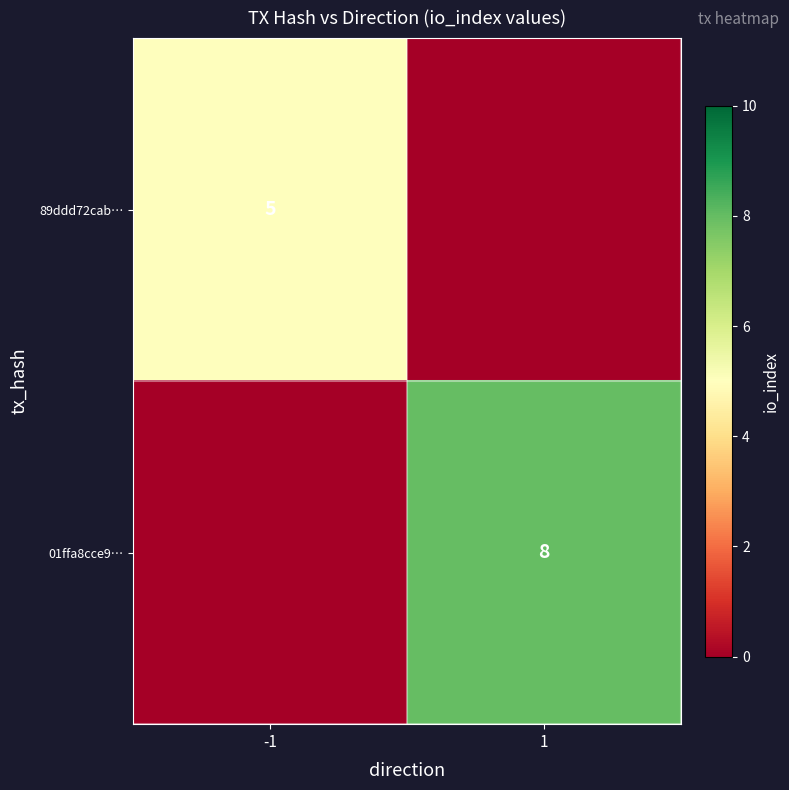

Count the number of categories in the chart.

2